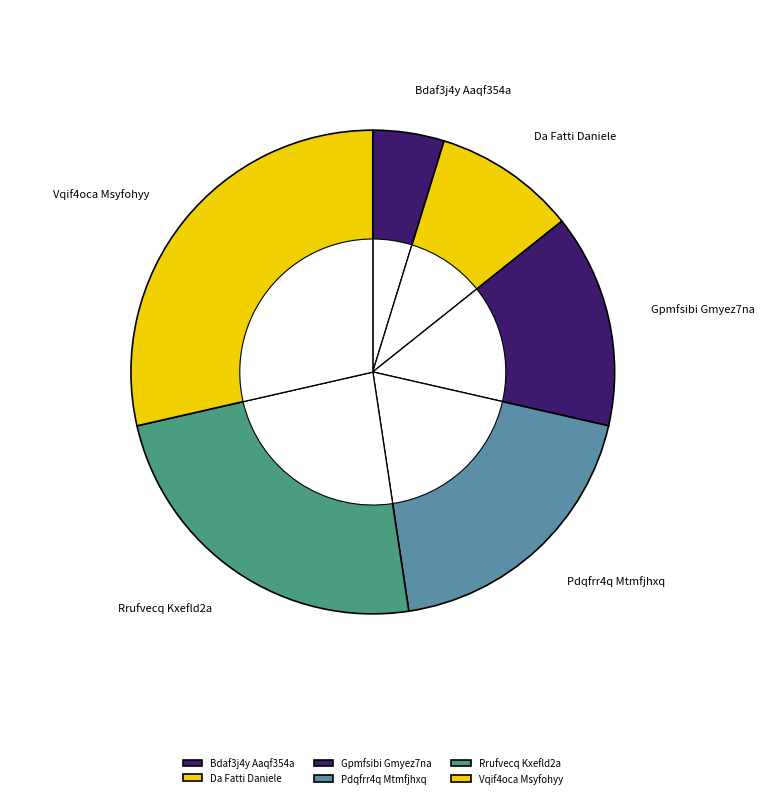

To the nearest percent, what portion does Gpmfsibi Gmyez7na represent?

14%